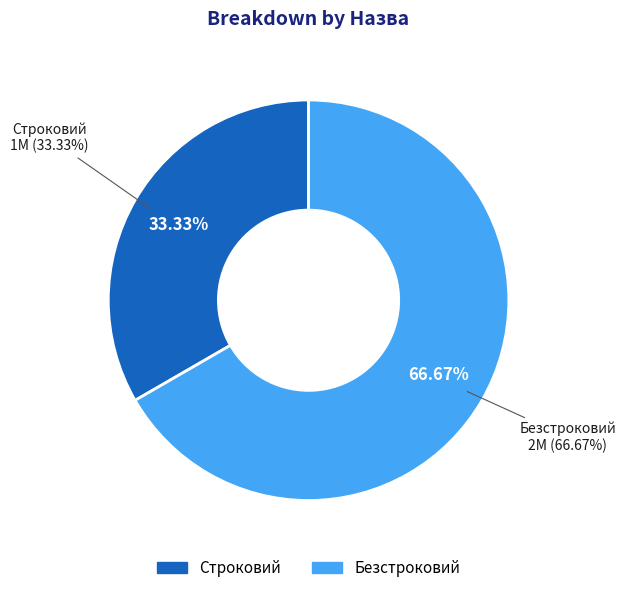

To the nearest percent, what is the difference between the largest and smallest slice percentages?

33%